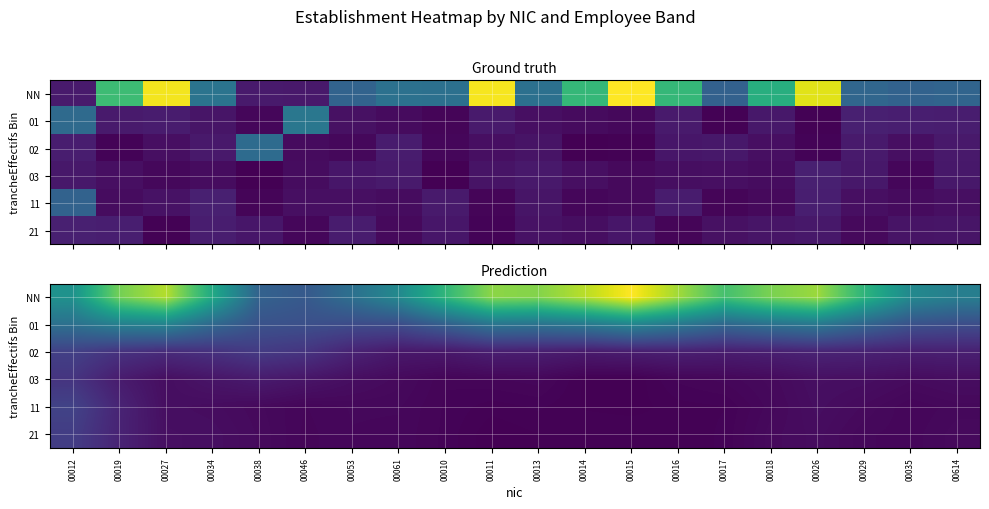

Is it true that 01 equals 1.0 at 00029?

False